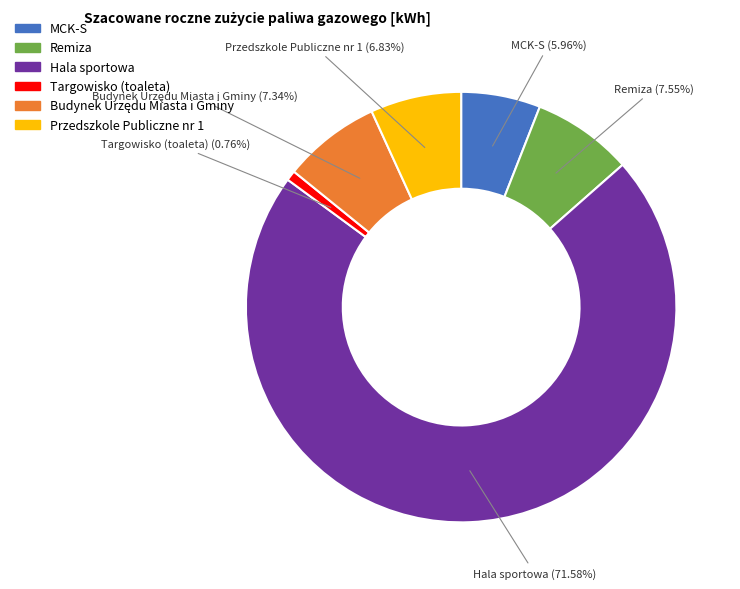

Which category has the smallest portion of the pie?

Targowisko (toaleta)